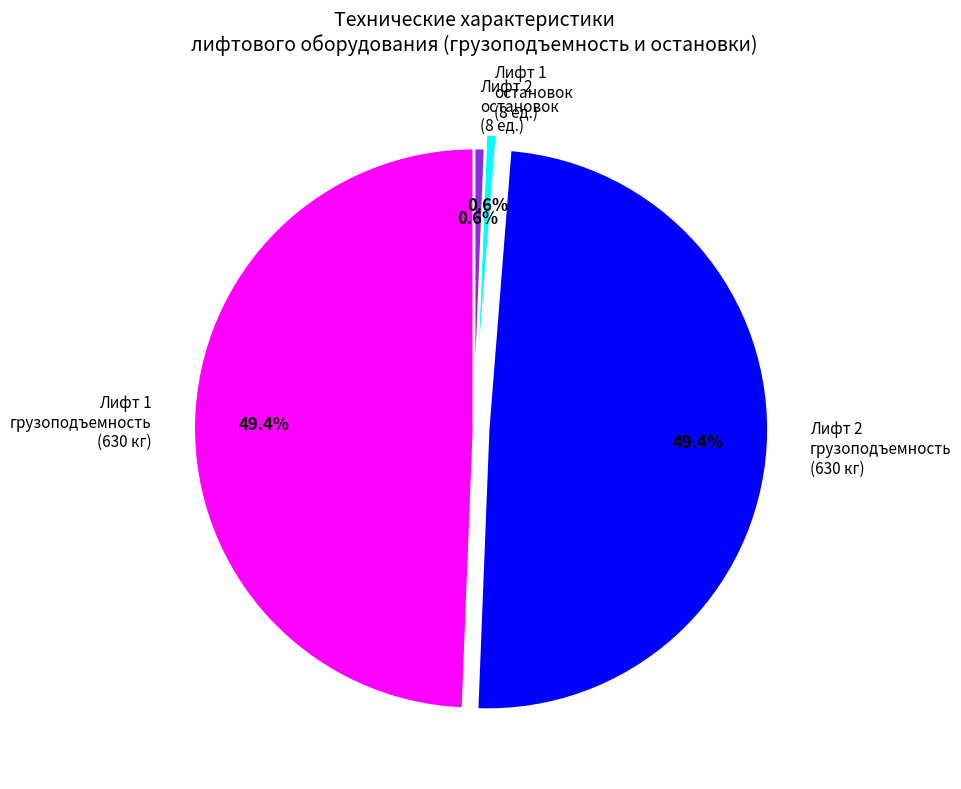

Is there any slice that represents more than half of the pie?

No